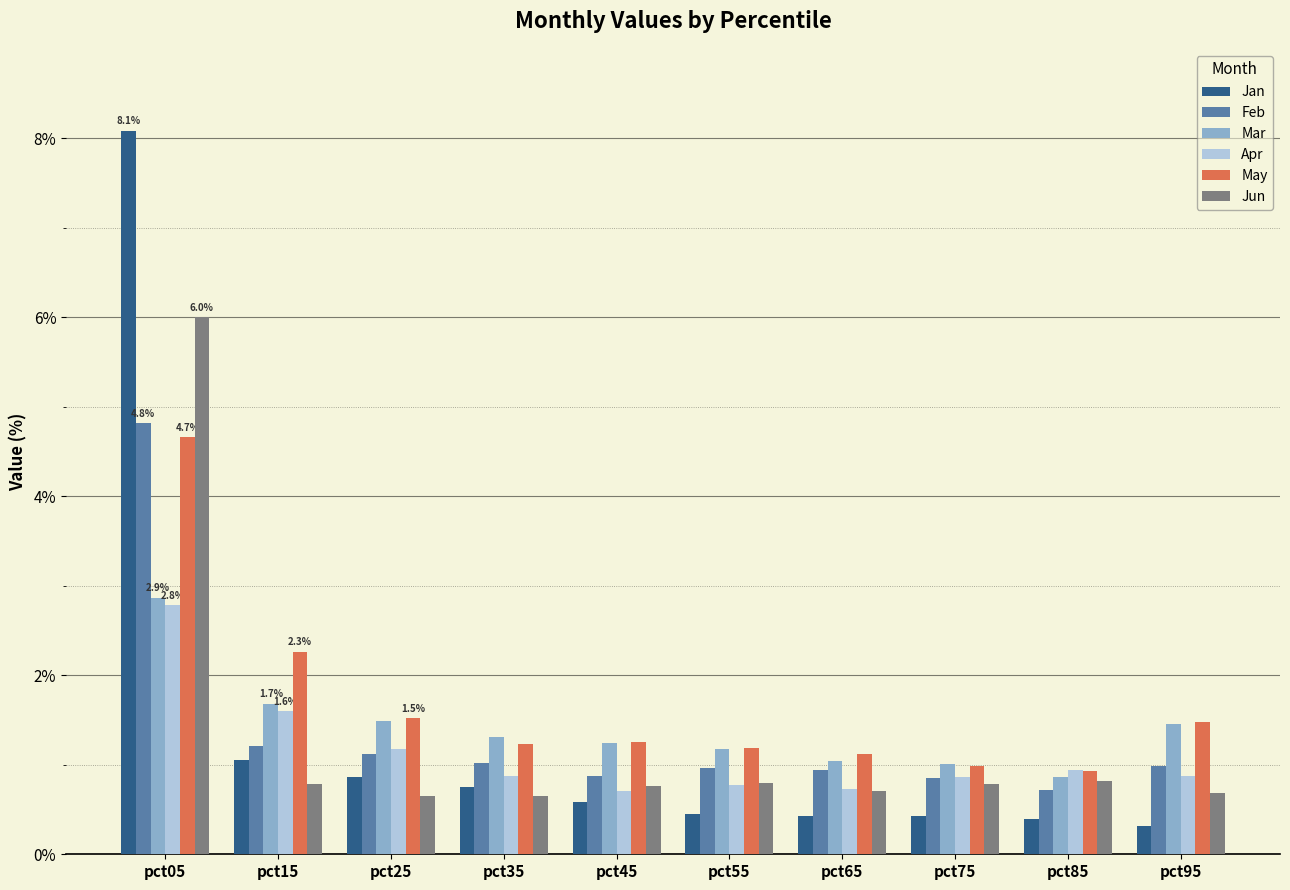

List the series in order of their peak value, highest first.

Jan, Jun, Feb, May, Mar, Apr